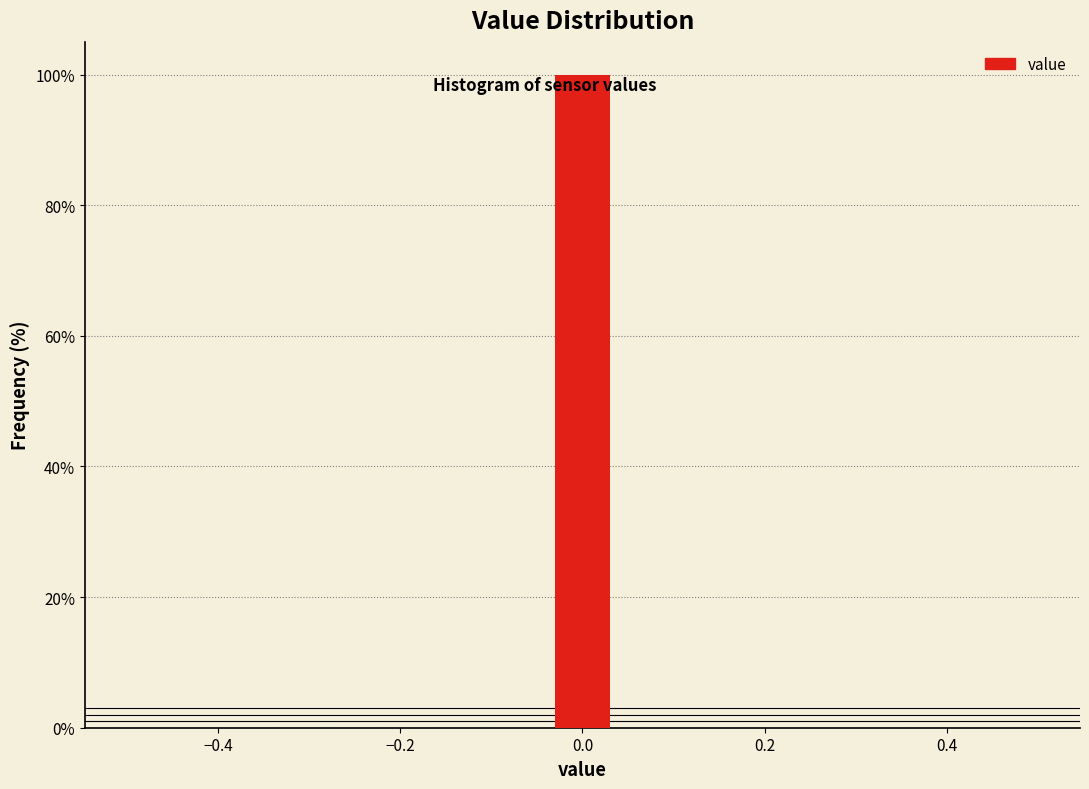

Read against the x-axis, roughly where is the centre of the tallest bar?

0.00